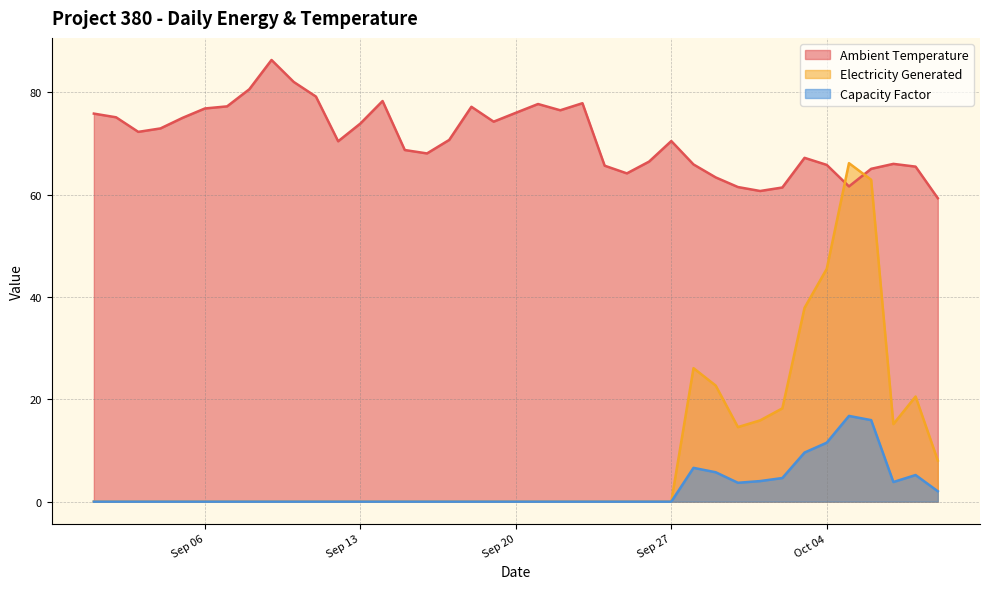

True or false: Capacity Factor has a value of 16.8 at Oct 04.

False